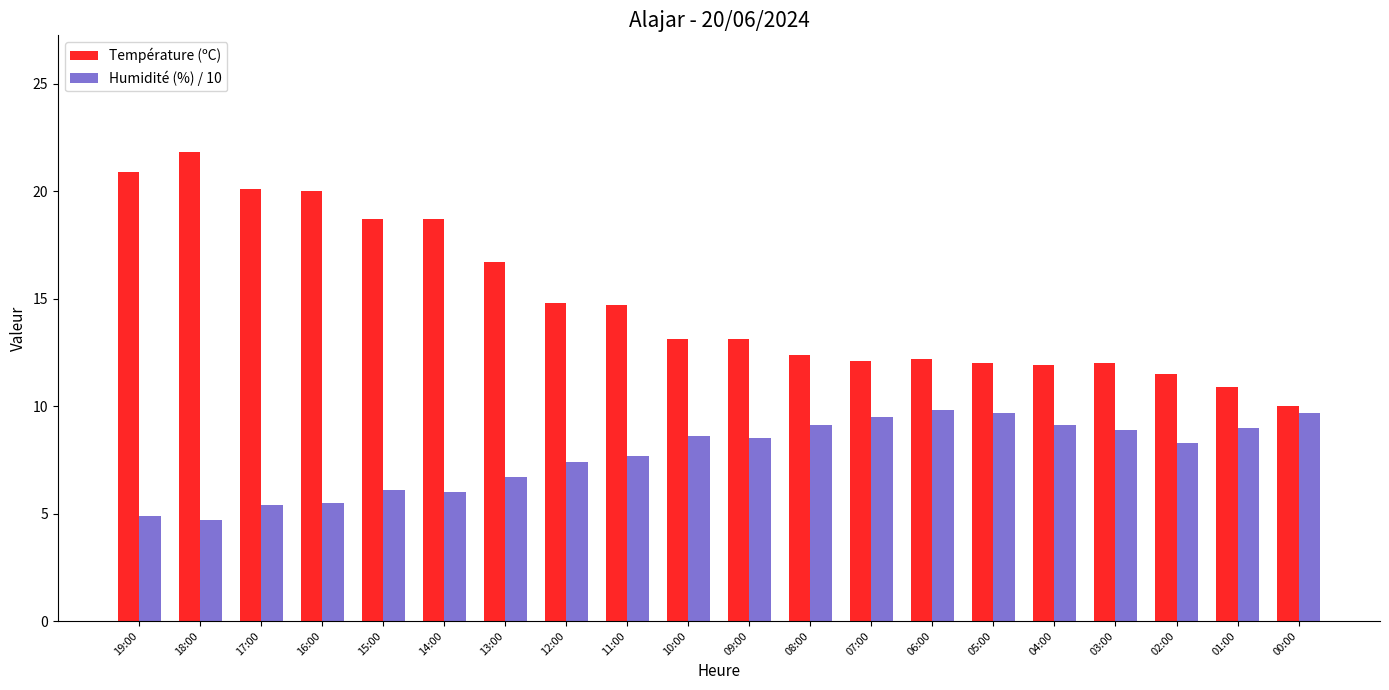

What are all the series names shown in the legend?

Température (ºC), Humidité (%) / 10